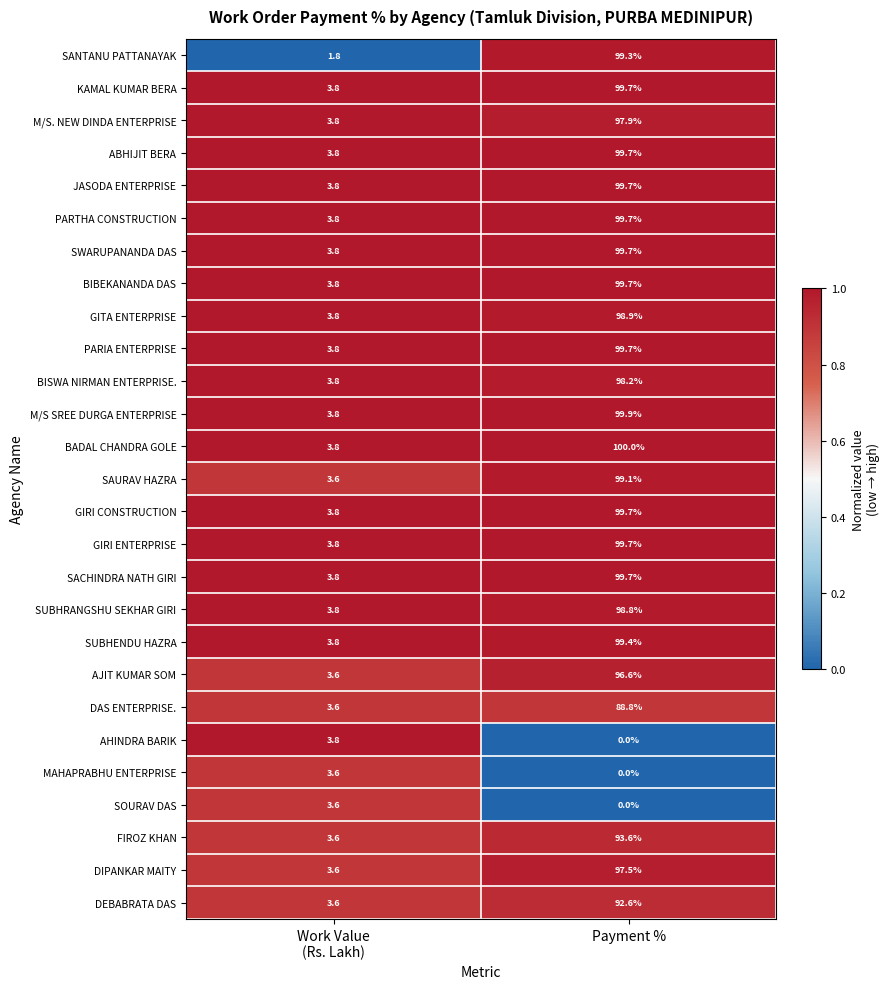

Which series has the largest range (max minus min)?

SANTANU PATTANAYAK